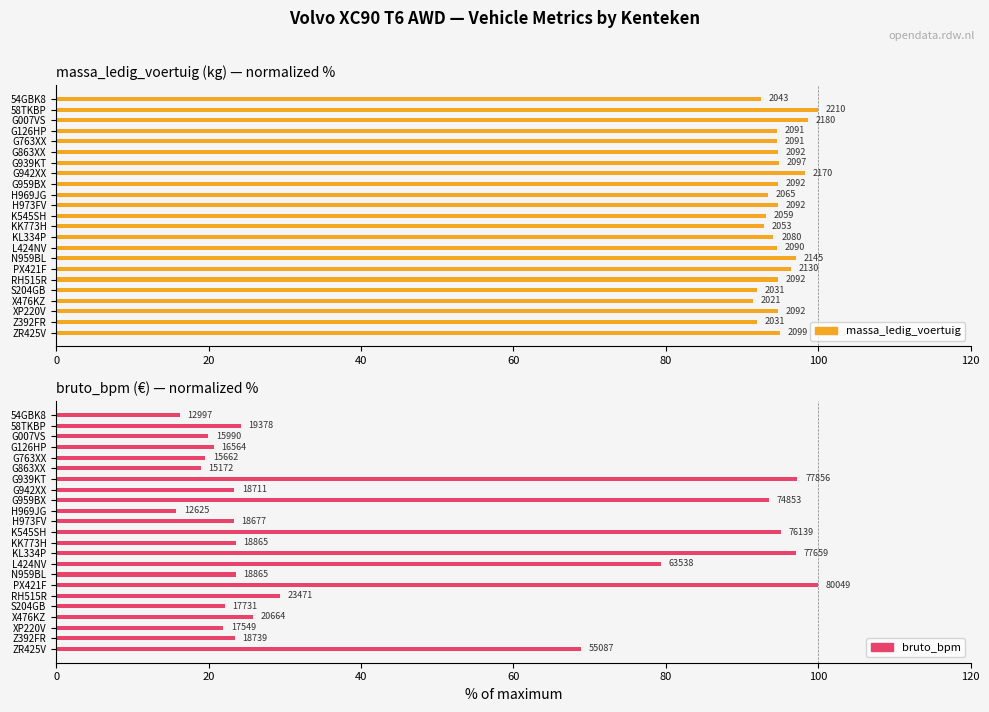

What are all the series names shown in the legend?

massa_ledig_voertuig, bruto_bpm